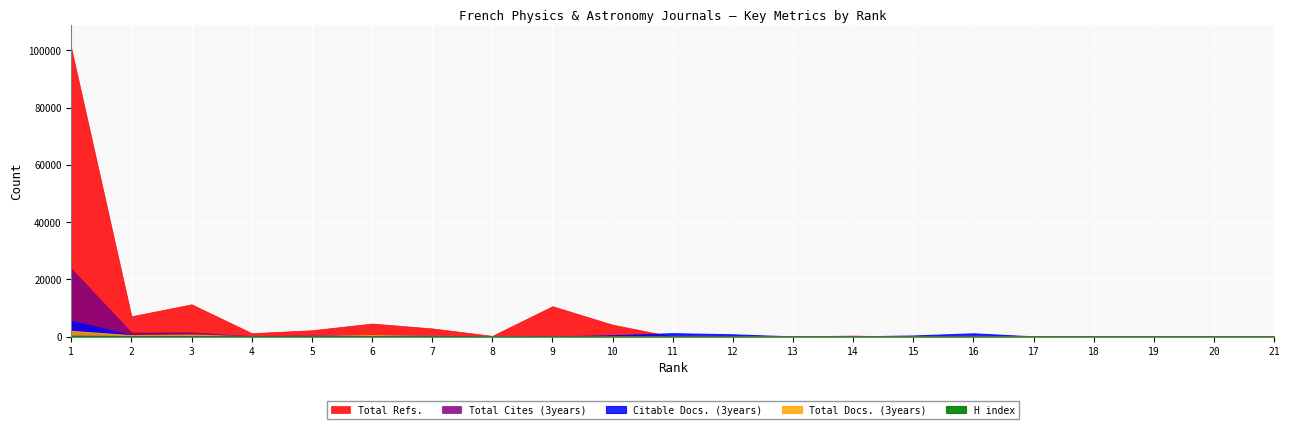

What is the difference between the maximum and minimum values in the H index series?

342